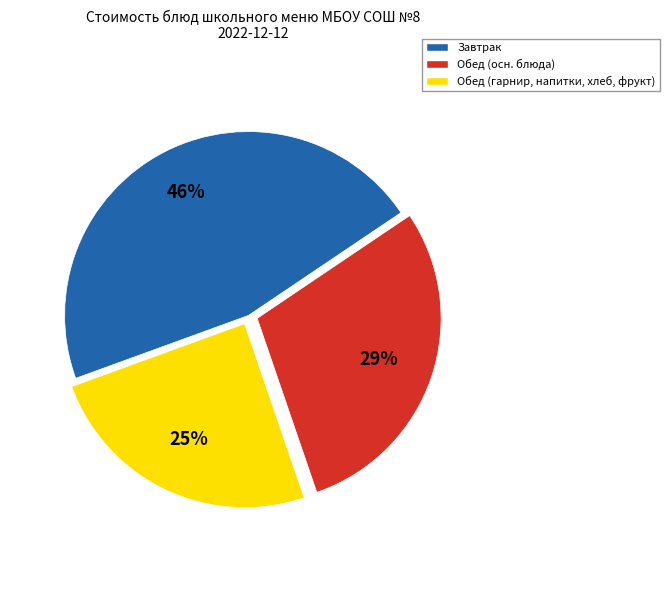

Which has a higher value, Завтрак or Обед (осн. блюда)?

Завтрак